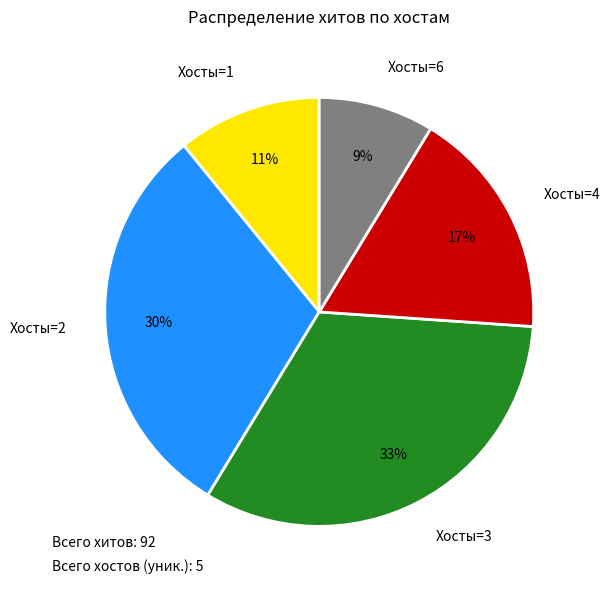

Is the sum of Хосты=3 and Хосты=1 greater than half?

No